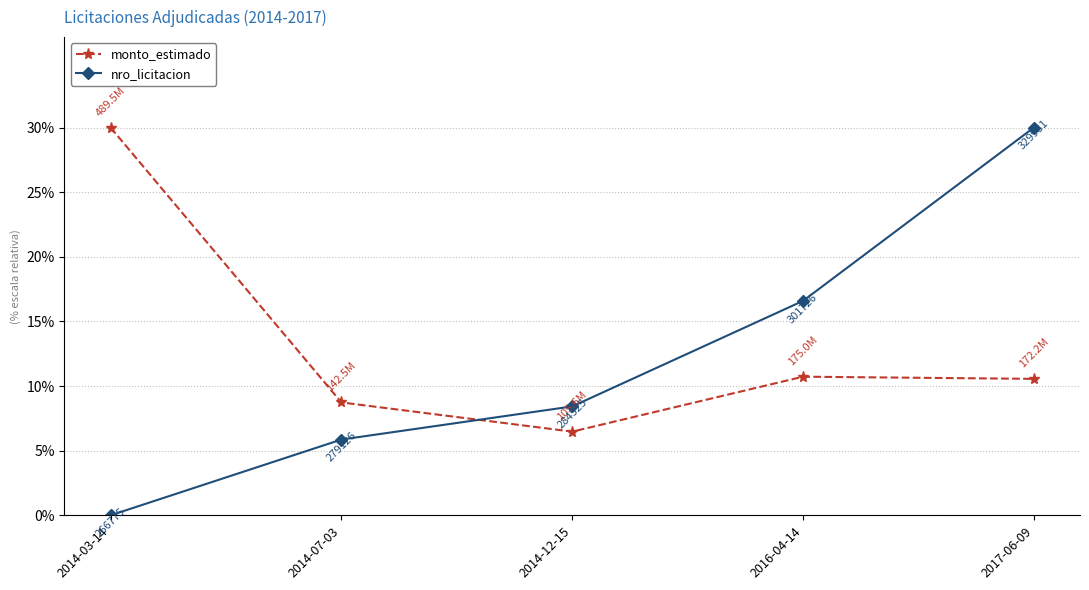

What is the sum of the nro_licitacion values at 2014-12-15 and 2014-03-14?

8.4